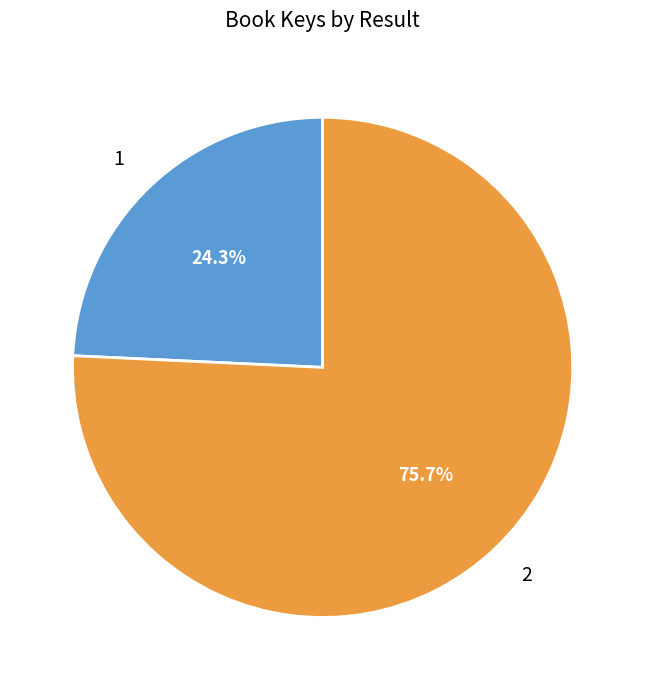

Is 2 the majority of the pie?

Yes